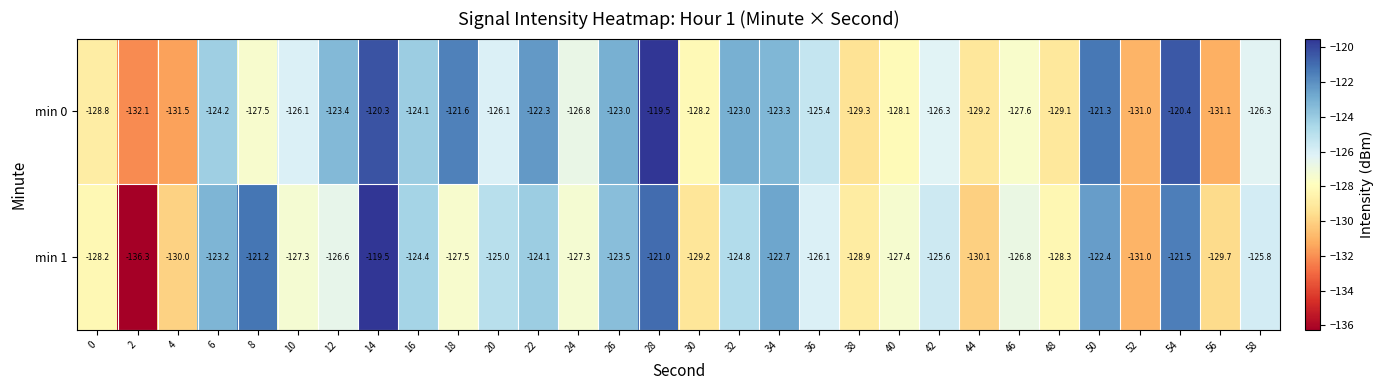

What is the total value across all series at 26?

-246.5